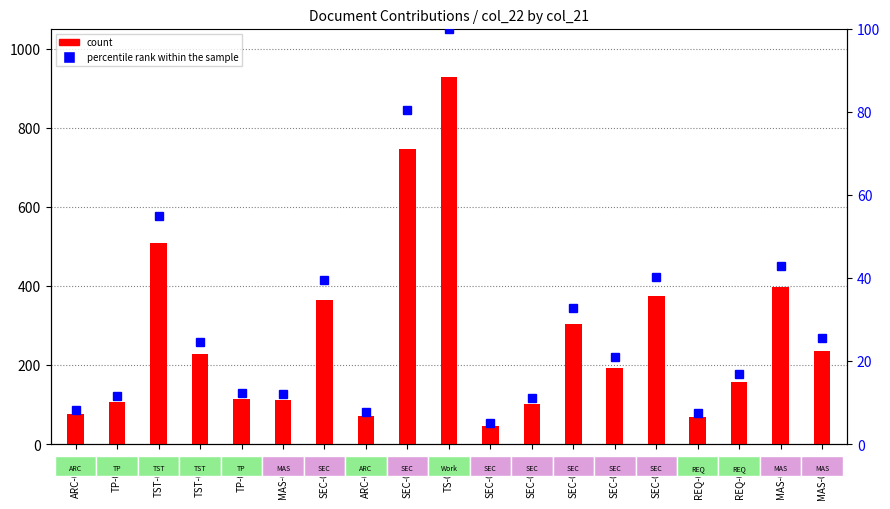

How many distinct data groups are displayed?

2